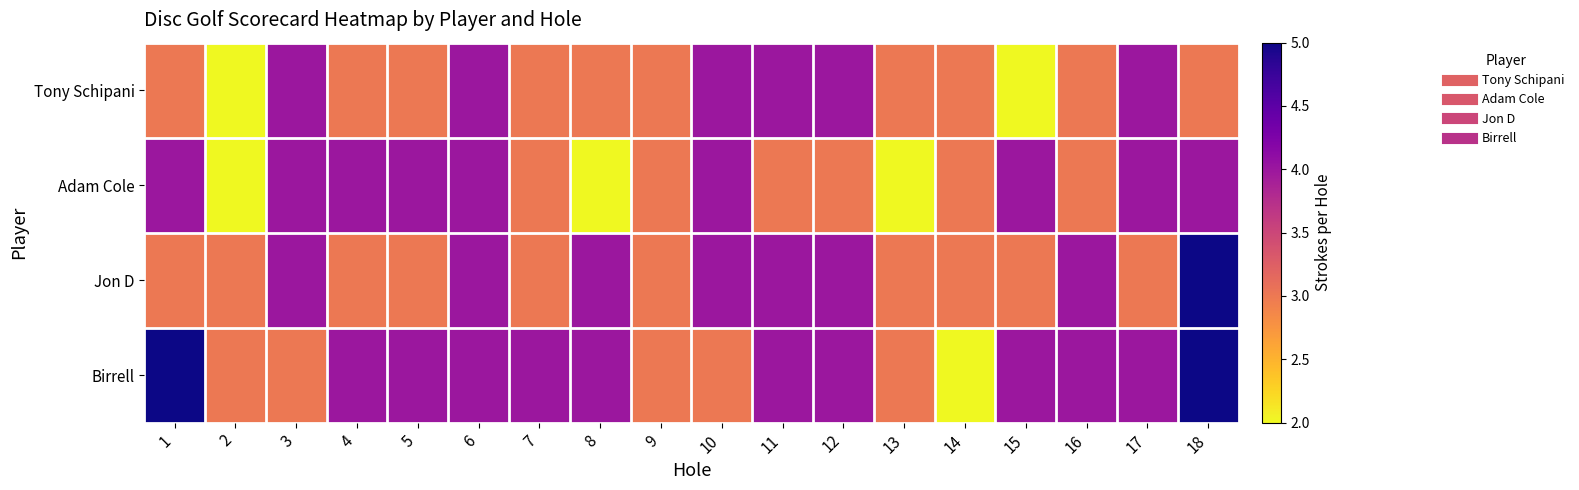

Reading right to left, transcribe all the data shown in this chart.

Tony Schipani: 18=3	17=4	16=3	15=2	14=3	13=3	12=4	11=4	10=4	9=3	8=3	7=3	6=4	5=3	4=3	3=4	2=2	1=3
Adam Cole: 18=4	17=4	16=3	15=4	14=3	13=2	12=3	11=3	10=4	9=3	8=2	7=3	6=4	5=4	4=4	3=4	2=2	1=4
Jon D: 18=5	17=3	16=4	15=3	14=3	13=3	12=4	11=4	10=4	9=3	8=4	7=3	6=4	5=3	4=3	3=4	2=3	1=3
Birrell: 18=5	17=4	16=4	15=4	14=2	13=3	12=4	11=4	10=3	9=3	8=4	7=4	6=4	5=4	4=4	3=3	2=3	1=5